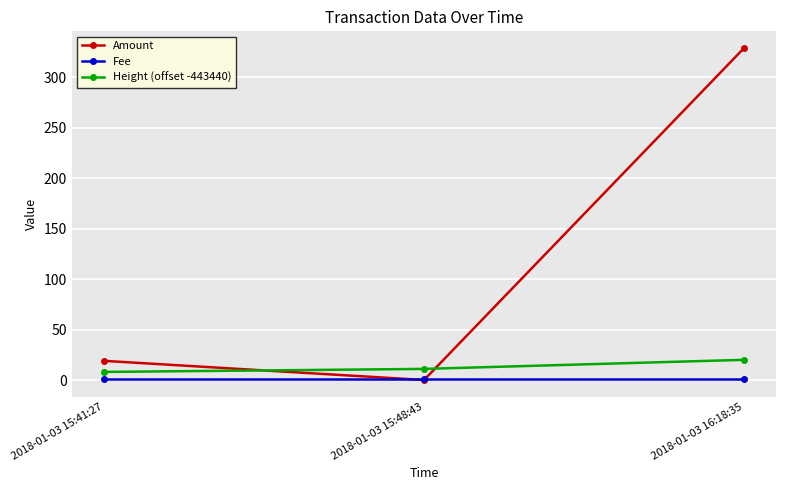

What value does the Height (offset -443440) series have at 2018-01-03 15:48:43?

11